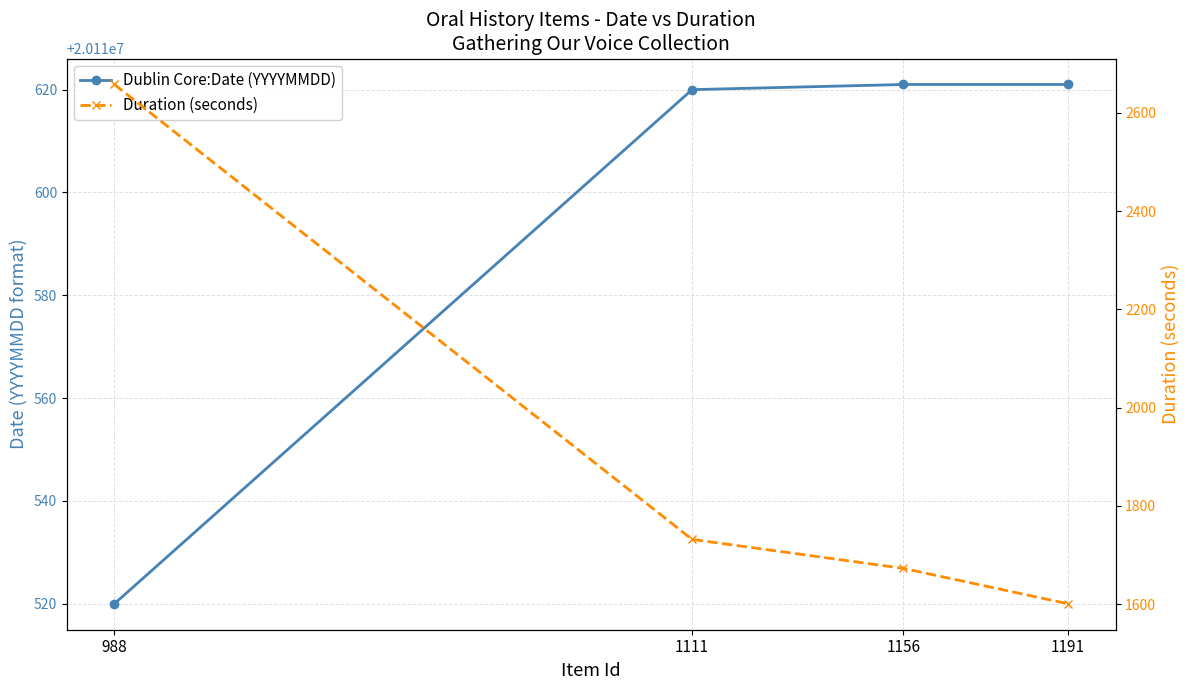

How many data points does each series have?

4